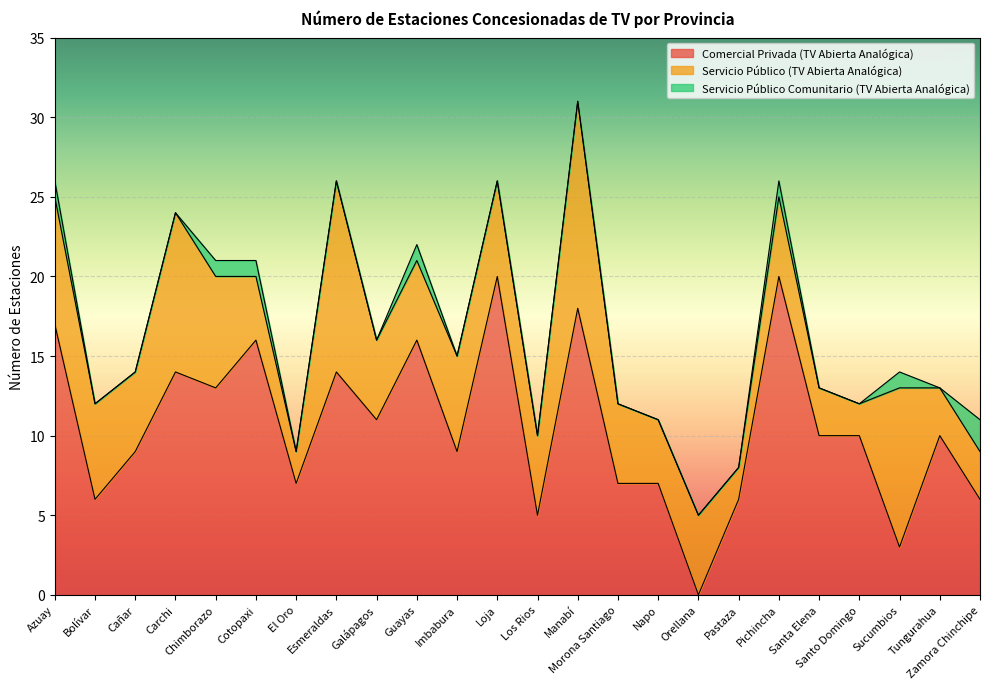

How many interior local valleys does the Servicio Público (TV Abierta Analógica) series have?

6